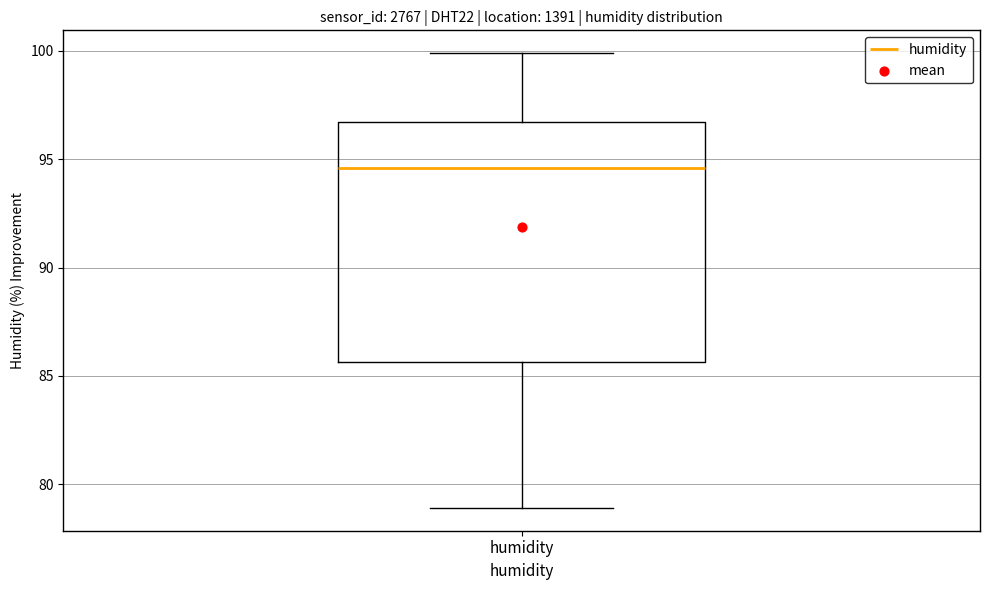

Where does the lower whisker of the box for humidity end on the y-axis? The values are not printed on the chart, so give them approximately, as read against the axis.

79.0